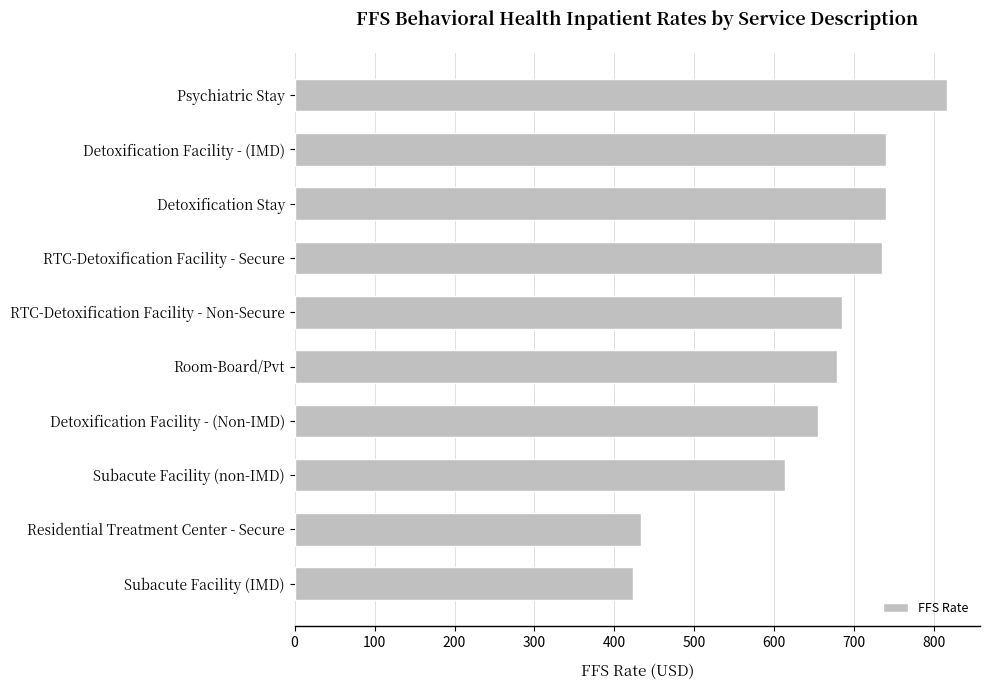

What is the average value?

652.1